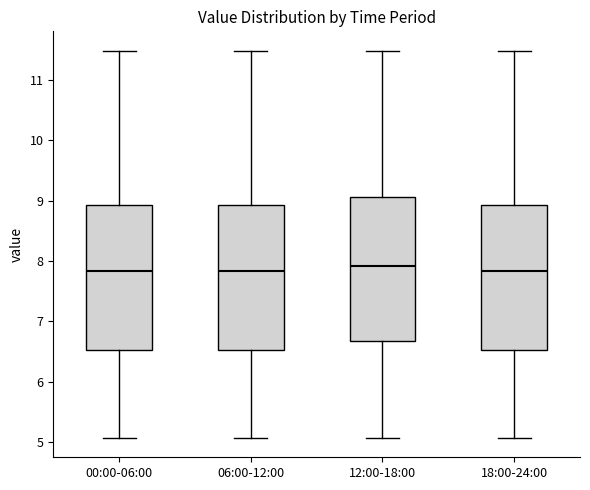

Reading left to right, read every box against the y-axis: the position of its median line, the range the box covers, and the ends of its whiskers. The values are not printed on the chart, so give them approximately, as read against the axis.

00:00-06:00: median 7.8, box 6.5 to 8.9, whiskers 5.1 to 11.5
06:00-12:00: median 7.8, box 6.5 to 8.9, whiskers 5.1 to 11.5
12:00-18:00: median 7.9, box 6.7 to 9.1, whiskers 5.1 to 11.5
18:00-24:00: median 7.8, box 6.5 to 8.9, whiskers 5.1 to 11.5